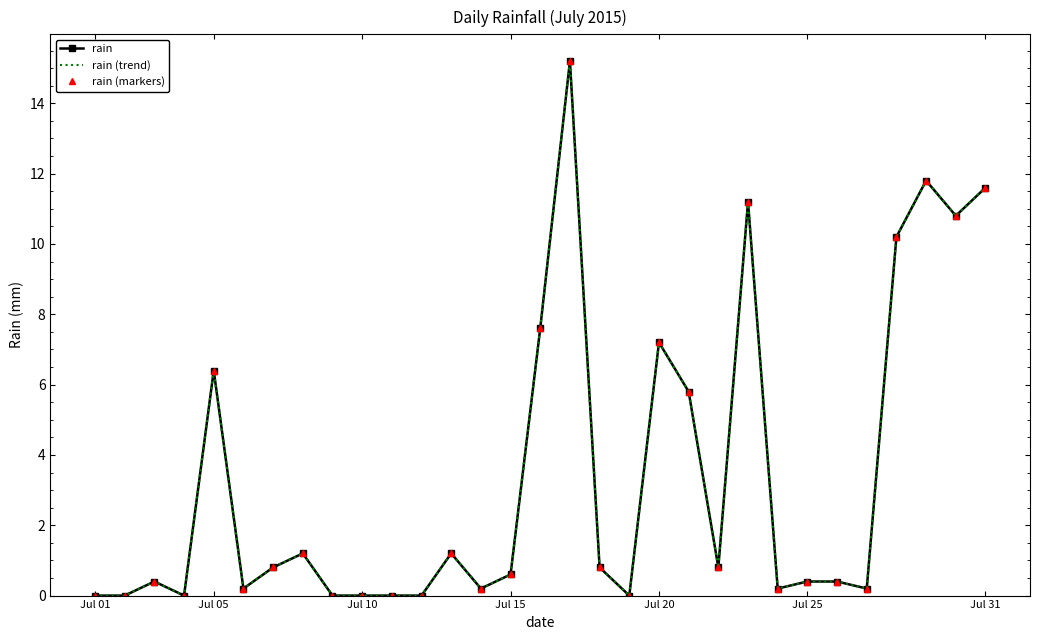

Which series has the largest range (max minus min)?

rain